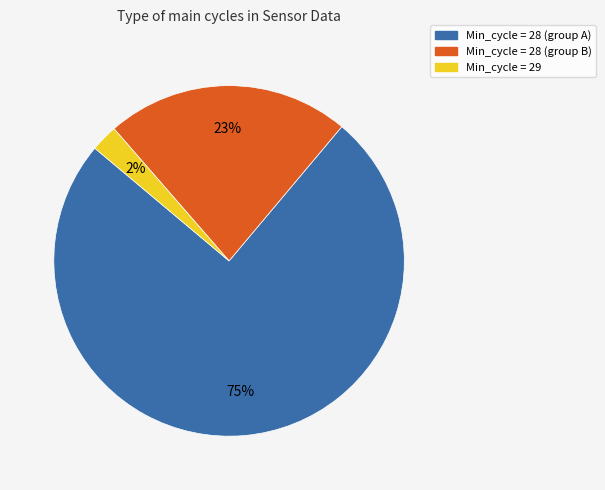

To the nearest percent, what is the average slice percentage?

33%